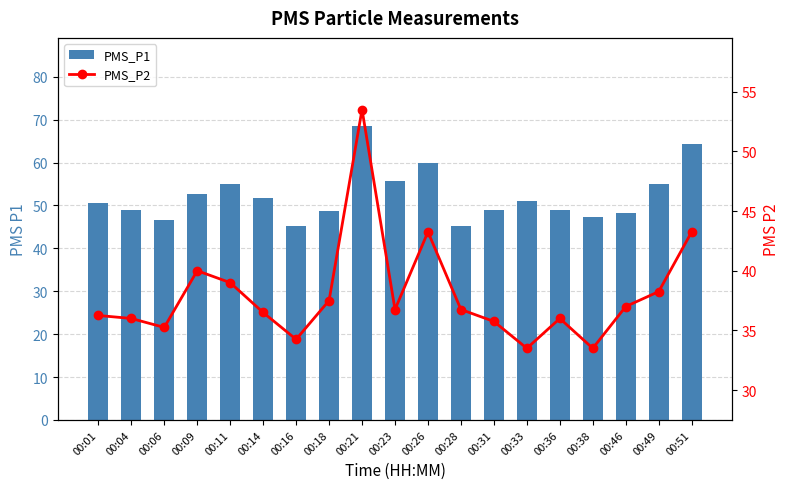

Rank the categories by PMS_P1 value from lowest to highest.

00:16, 00:28, 00:06, 00:38, 00:46, 00:18, 00:04, 00:31, 00:36, 00:01, 00:33, 00:14, 00:09, 00:11, 00:49, 00:23, 00:26, 00:51, 00:21